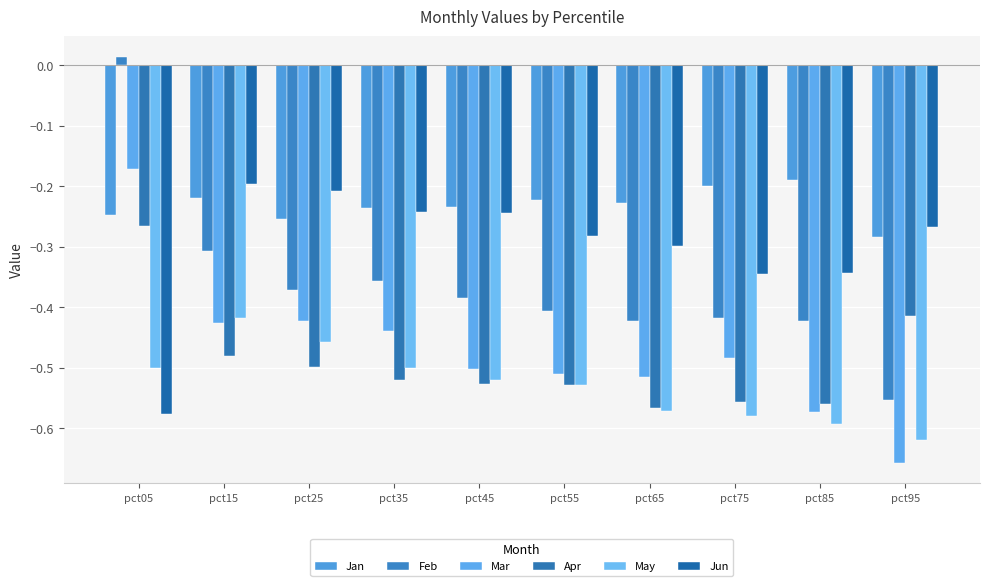

List the series in order of their peak value, highest first.

Feb, Mar, Jan, Jun, Apr, May